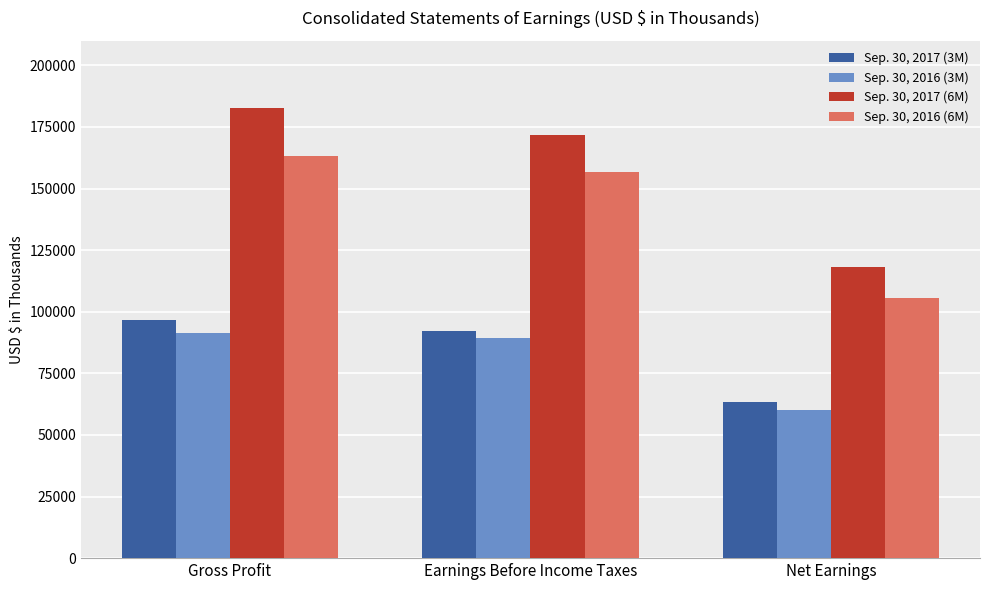

Reading right to left, list all the values displayed in this chart.

Sep. 30, 2017 (3M): 63362	92319	96754
Sep. 30, 2016 (3M): 60237	89373	91210
Sep. 30, 2017 (6M): 118244	171849	182813
Sep. 30, 2016 (6M): 105581	156649	163165